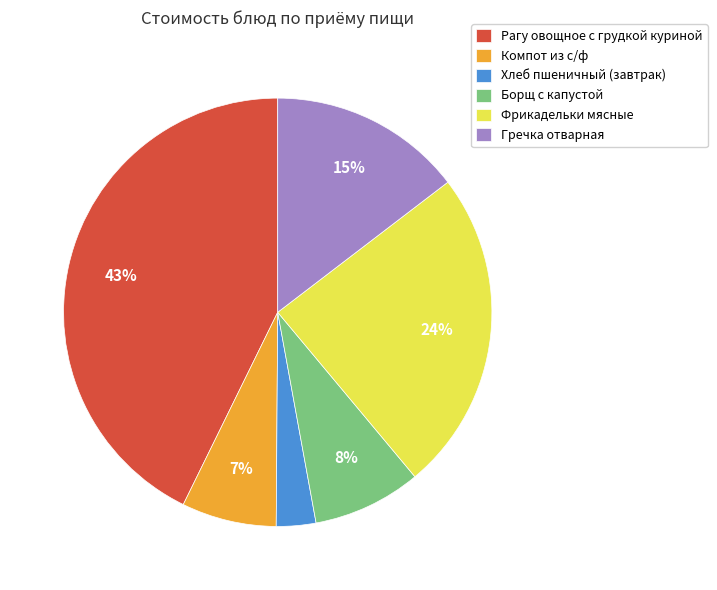

Is there any slice that represents more than half of the pie?

No